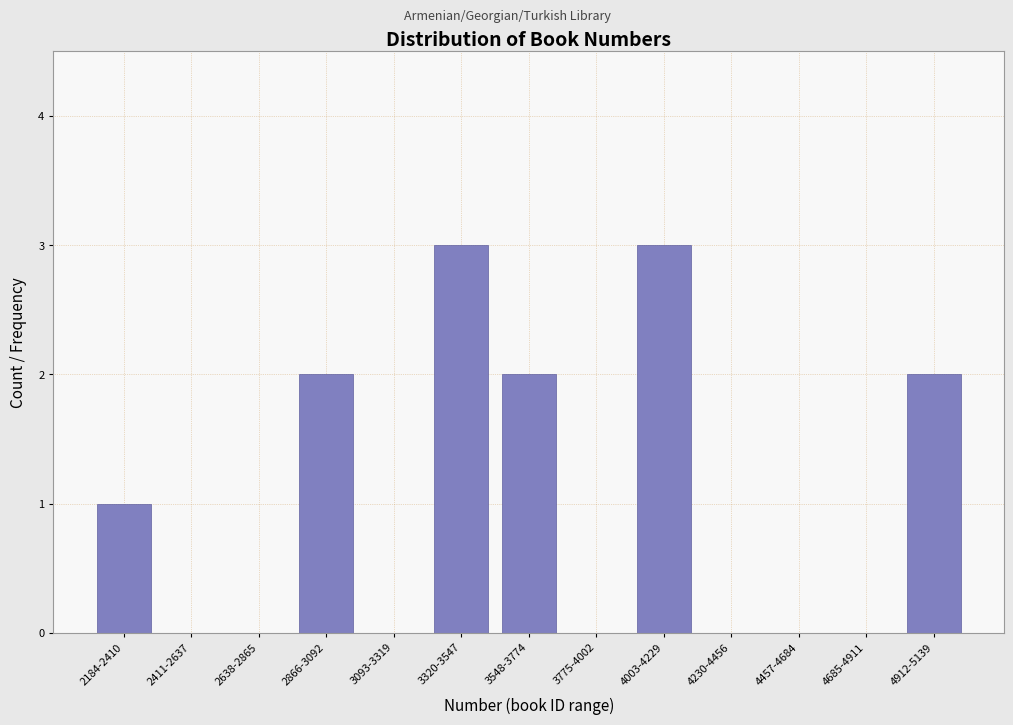

Reading right to left, transcribe all the data shown in this chart.

4912-5139=2	4685-4911=0	4457-4684=0	4230-4456=0	4003-4229=3	3775-4002=0	3548-3774=2	3320-3547=3	3093-3319=0	2866-3092=2	2638-2865=0	2411-2637=0	2184-2410=1